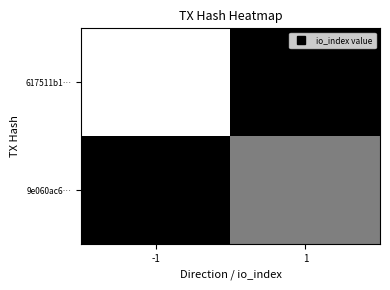

At -1, list the series in order from largest to smallest.

9e060ac6…, 617511b1…